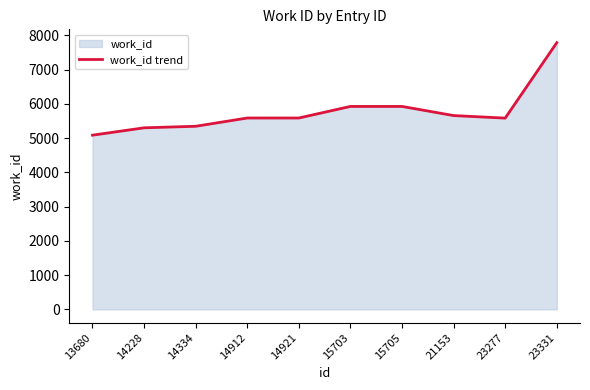

What is the approximate value at 13680?

5085